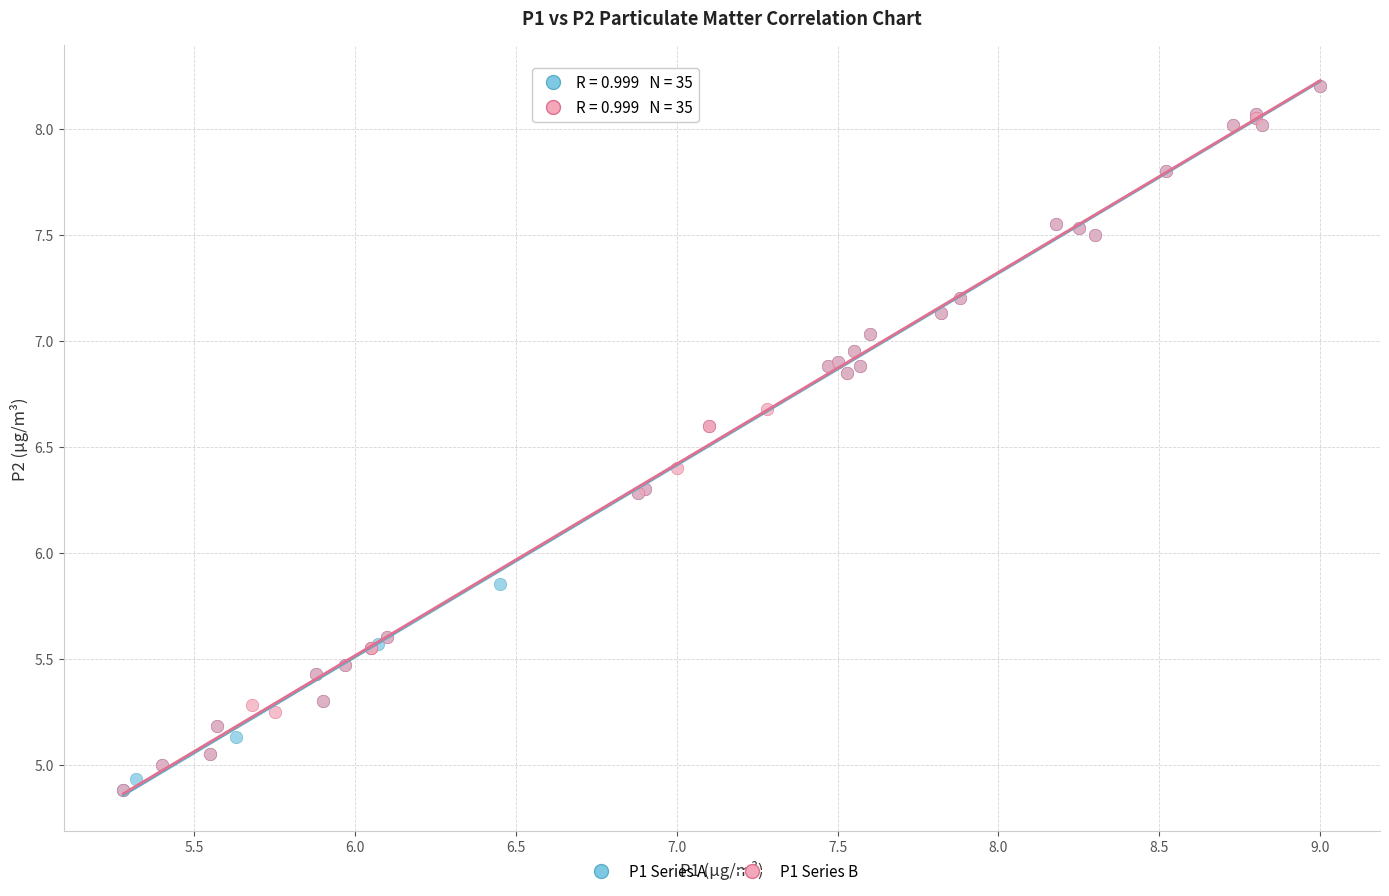

What are all the series names shown in the legend?

P1 Series A, P1 Series B